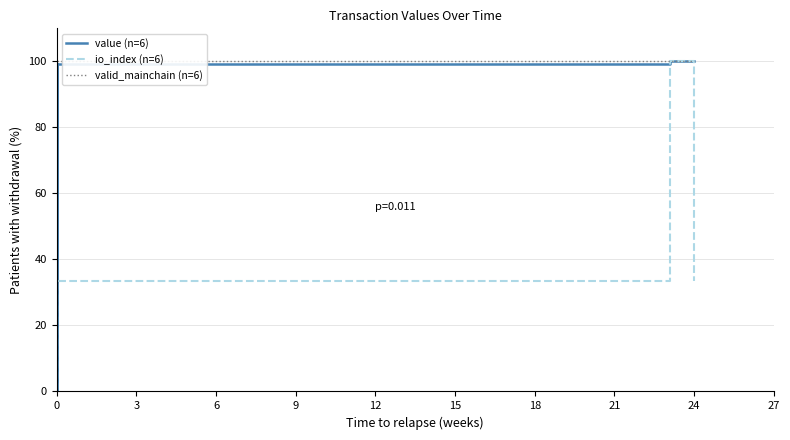

What is the approximate value of io_index (n=6) at 9?

33.3